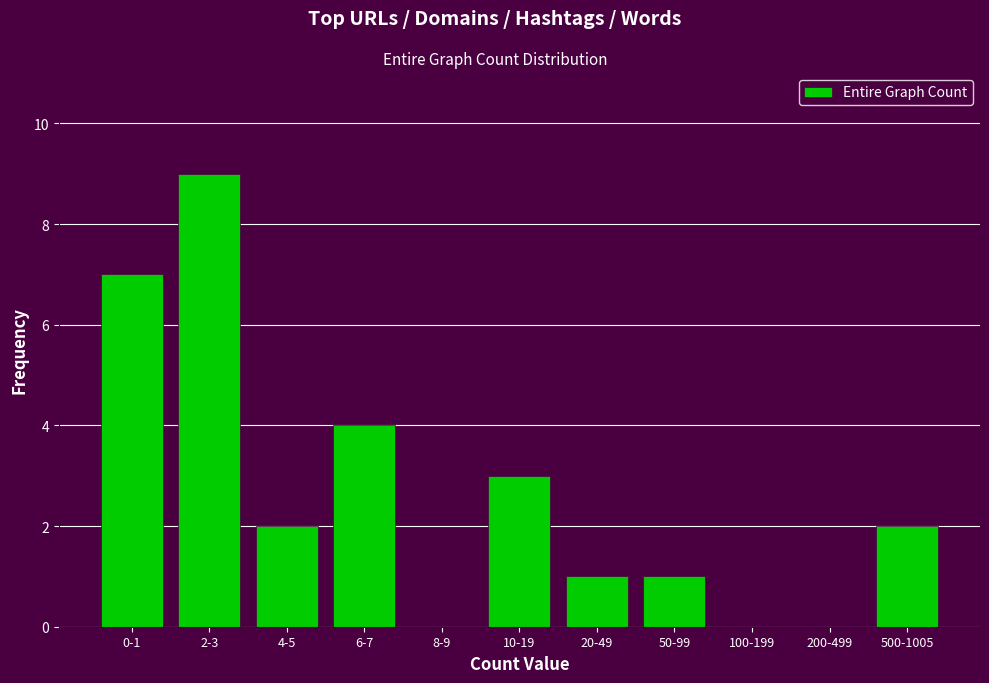

Reading left to right, transcribe all the data shown in this chart.

0-1=7	2-3=9	4-5=2	6-7=4	8-9=0	10-19=3	20-49=1	50-99=1	100-199=0	200-499=0	500-1005=2